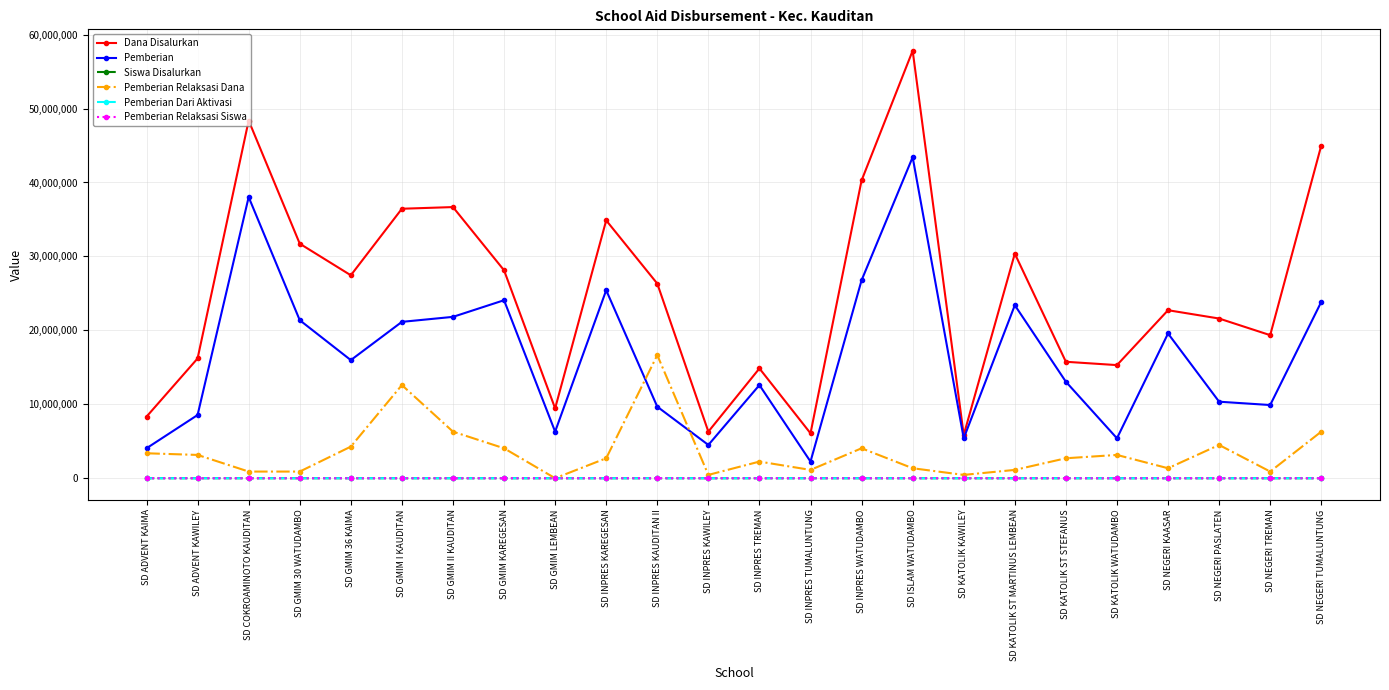

Is the value of Dana Disalurkan at SD INPRES KAWILEY greater than the value of Pemberian at SD KATOLIK KAWILEY?

Yes